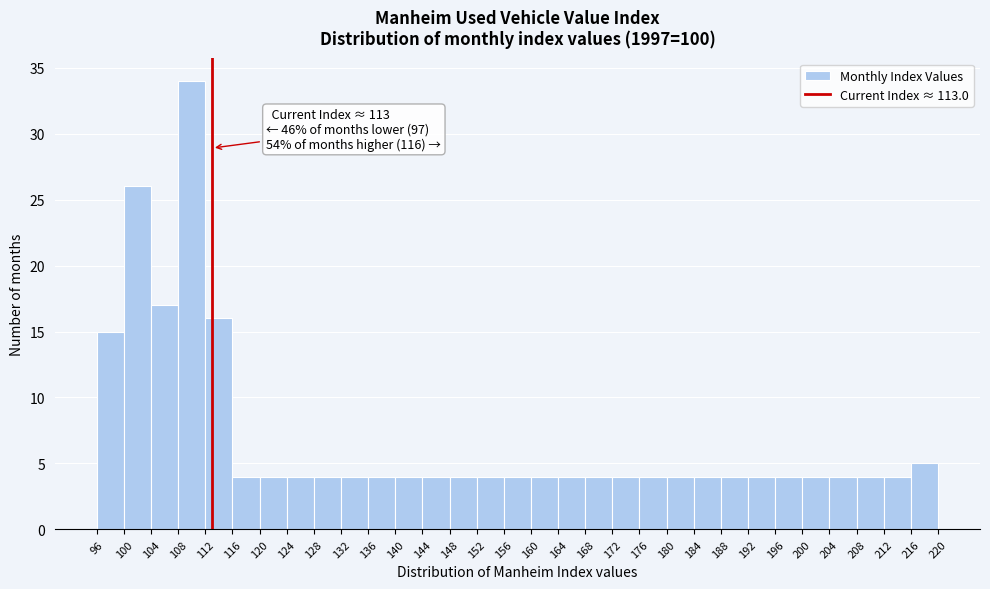

Which range on the x-axis has the tallest bar?

108 to 112